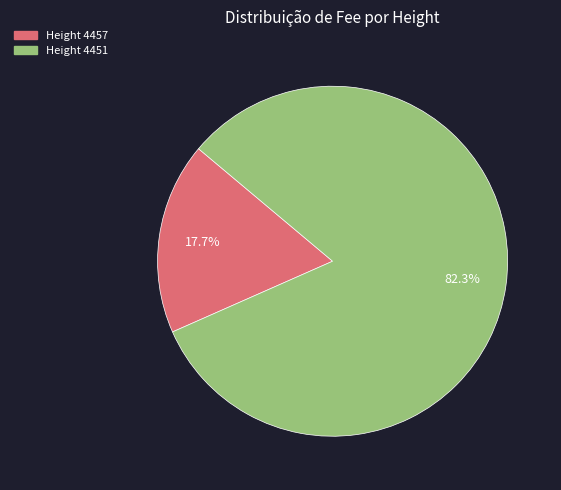

Is there any slice that represents more than half of the pie?

Yes